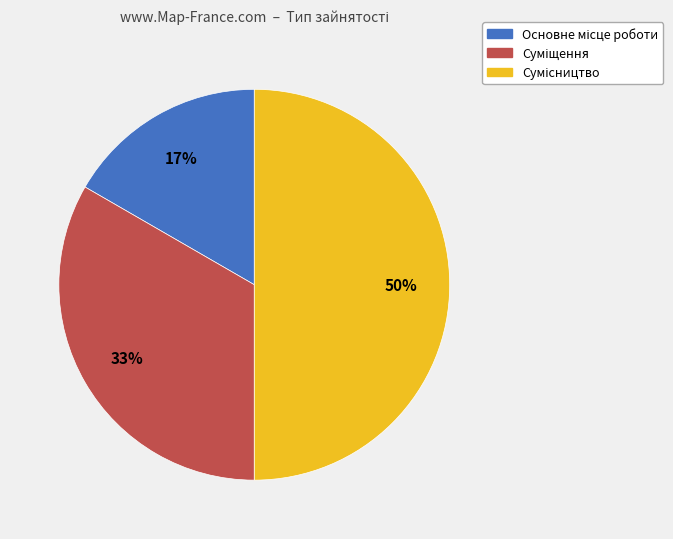

To the nearest percent, what is the average slice percentage?

33%